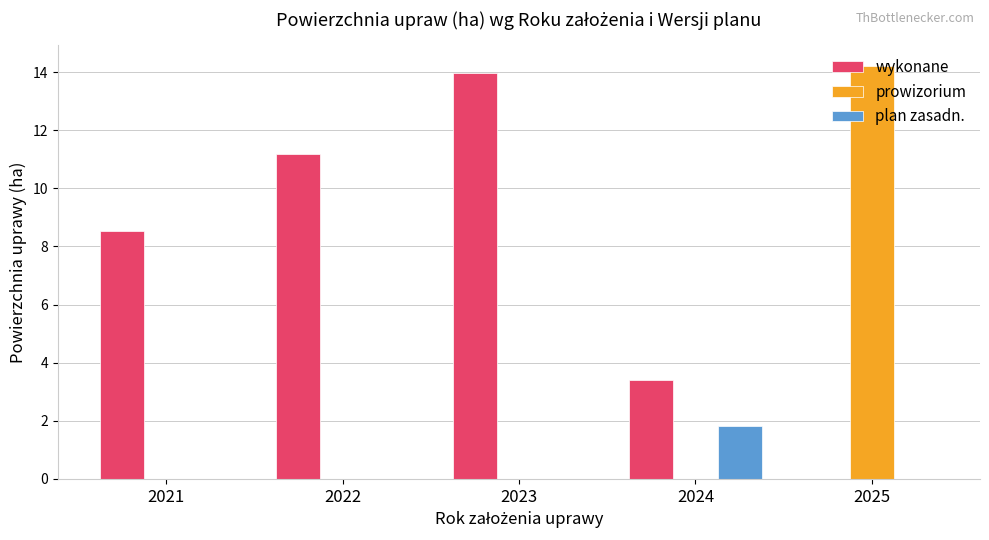

What are all the series names shown in the legend?

wykonane, prowizorium, plan zasadn.